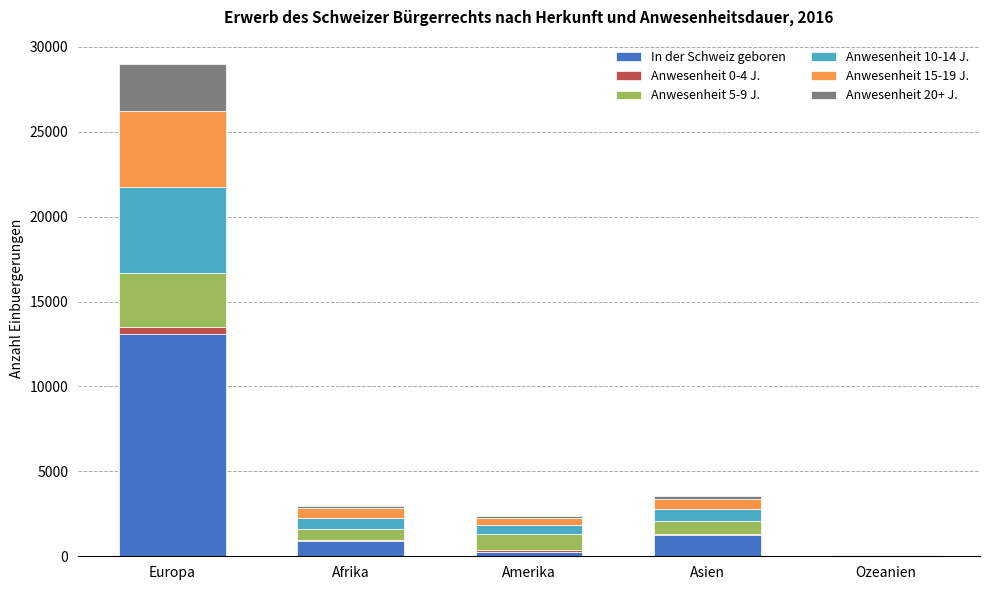

Does the chart contain stacked bars?

Yes